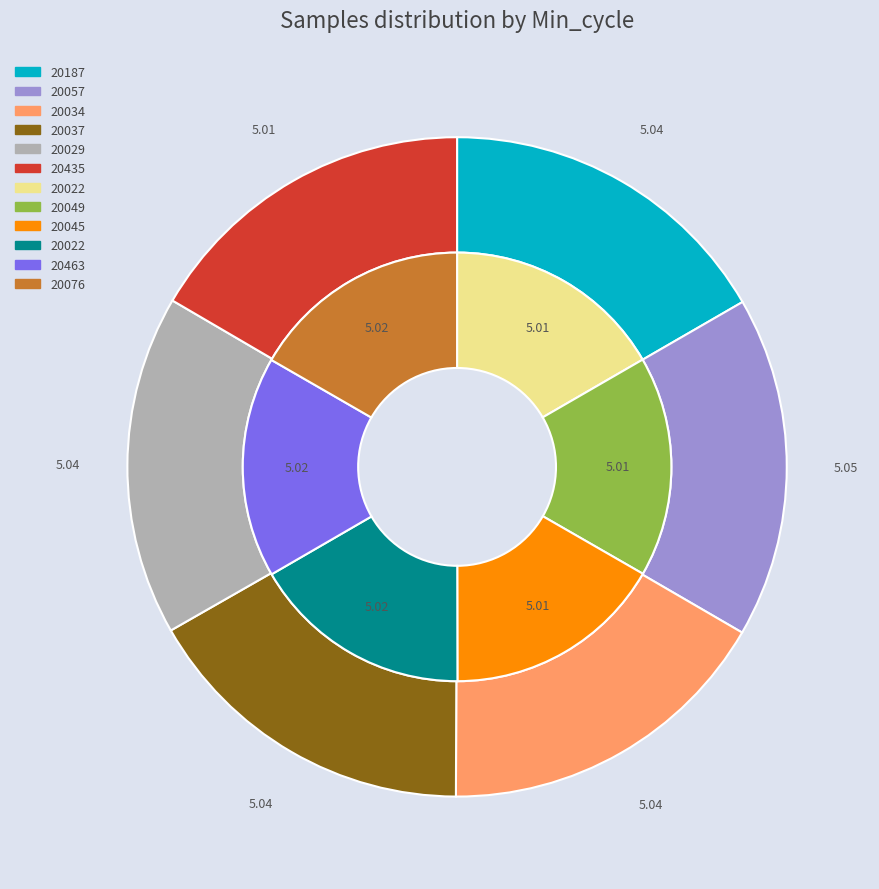

Do 20049 and 20022 together represent more than half of the pie?

No